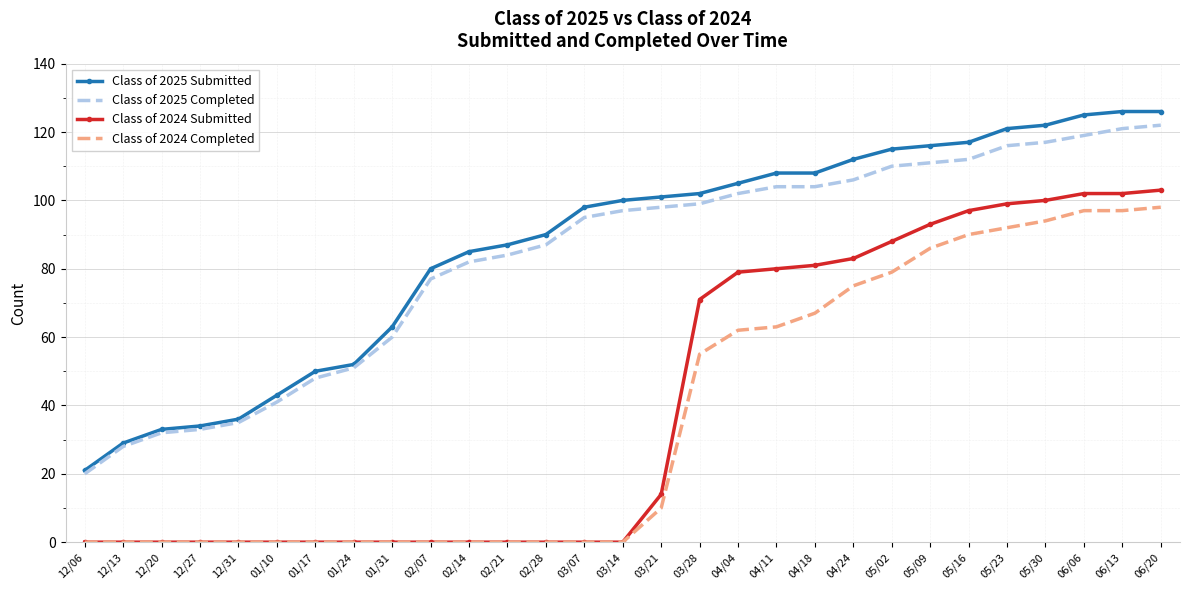

How many distinct data groups are displayed?

4